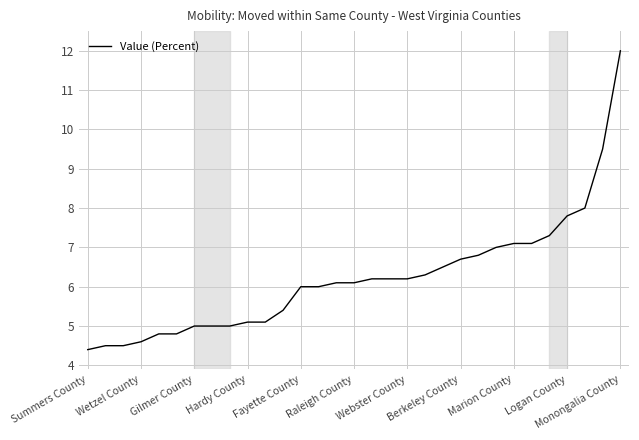

What is the difference between the maximum and second lowest values?

7.5